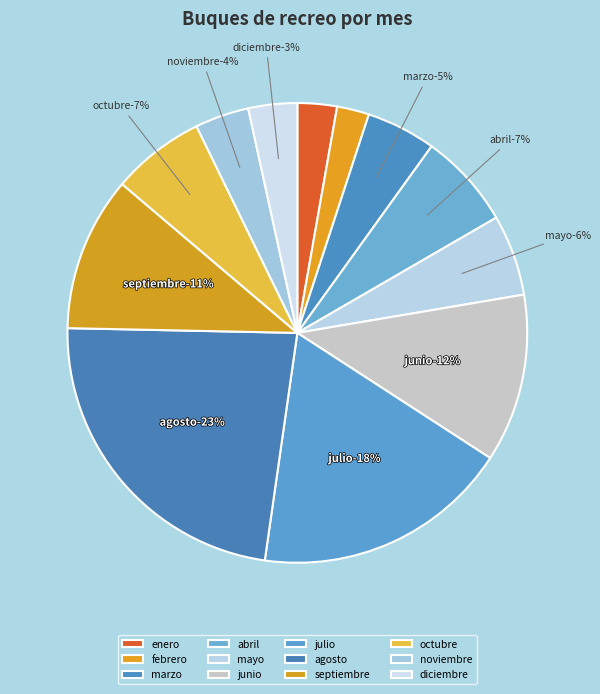

Does julio account for over 50% of the chart?

No